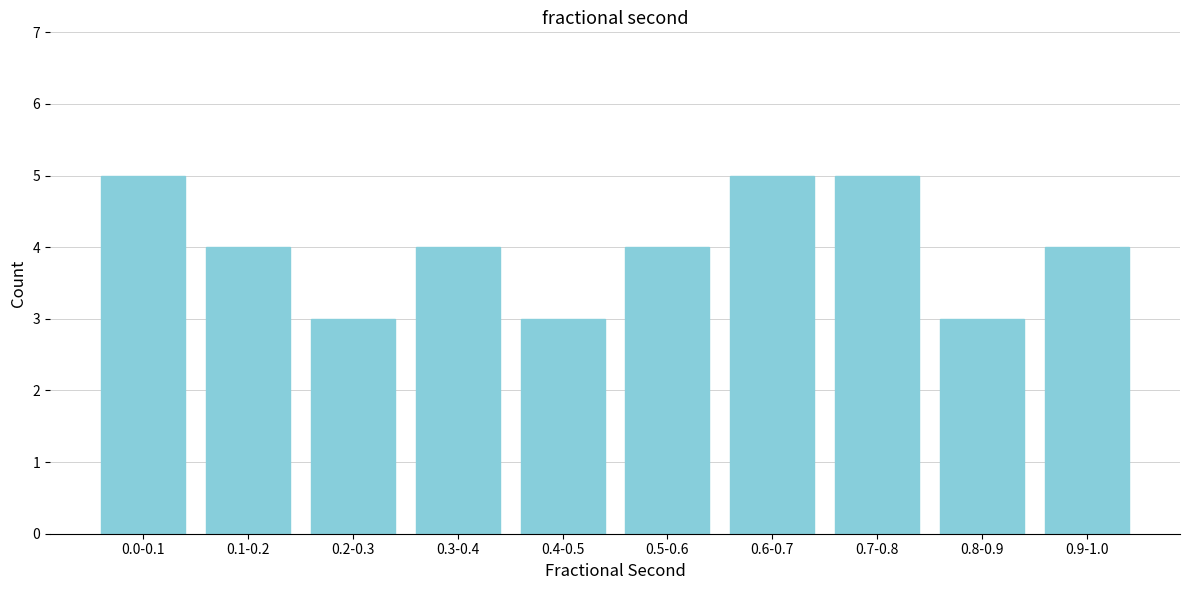

Reading right to left, extract all data points from this chart.

0.9-1.0=4	0.8-0.9=3	0.7-0.8=5	0.6-0.7=5	0.5-0.6=4	0.4-0.5=3	0.3-0.4=4	0.2-0.3=3	0.1-0.2=4	0.0-0.1=5